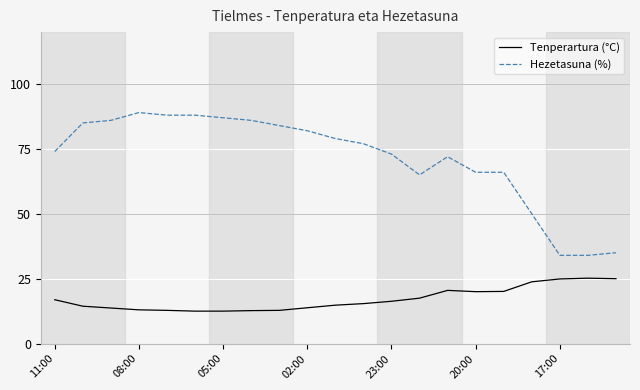

What is the maximum value shown in the chart?

89.0